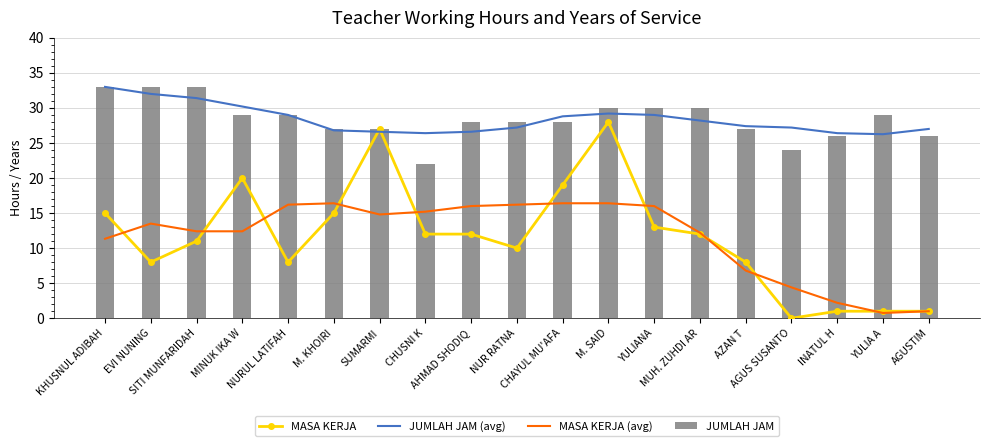

What position from the left is MUH. ZUHDI AR?

14